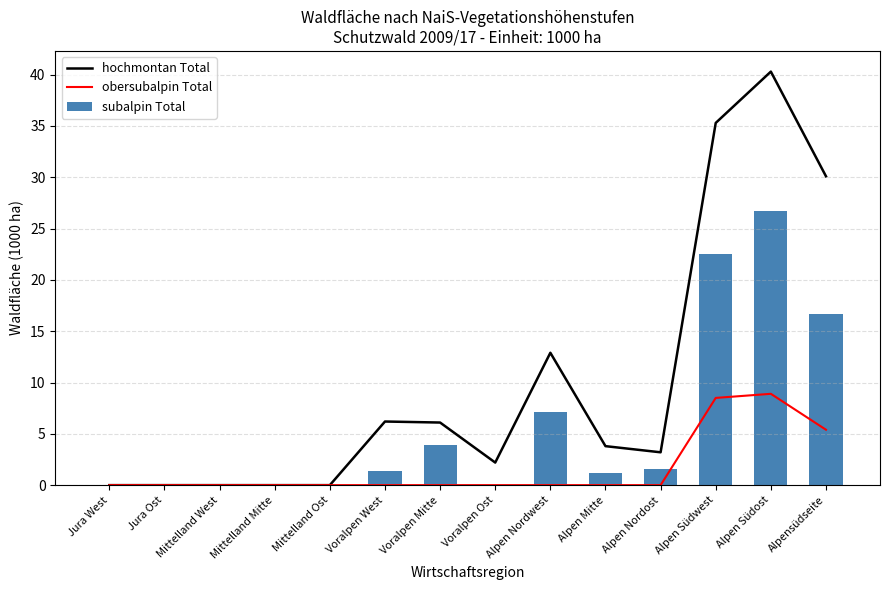

At which category is the sum across all series the highest?

Alpen Südost